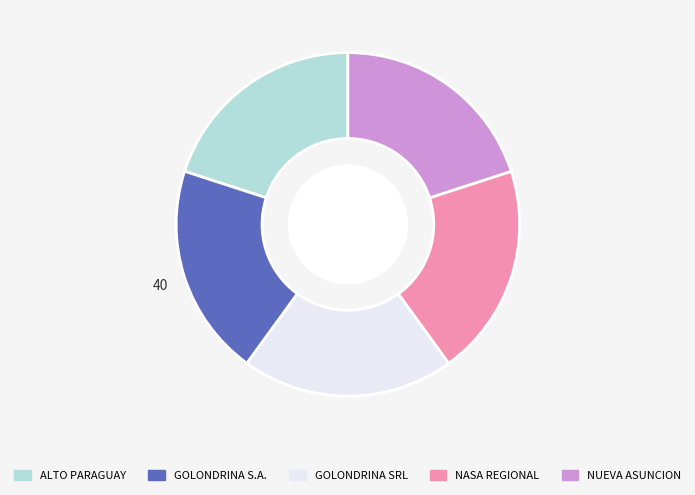

Is there a majority slice in this chart?

No